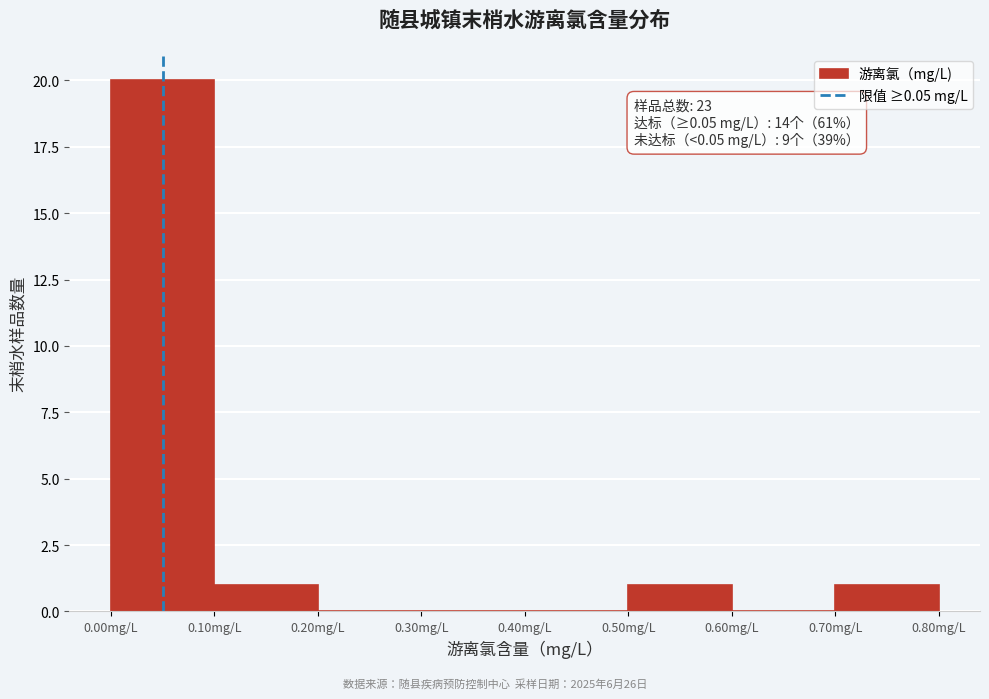

Over which range of the x-axis is the bar tallest?

0.0 to 0.1